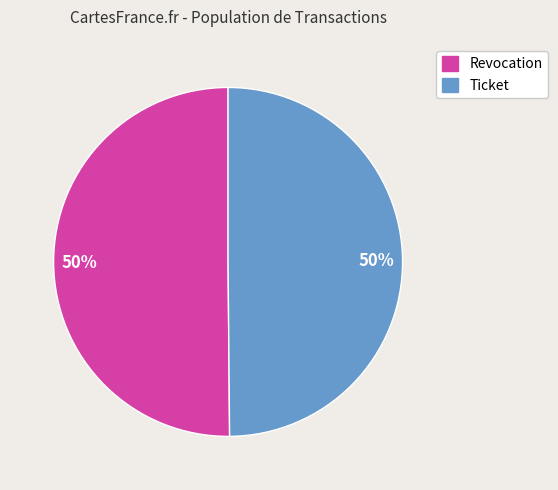

The Ticket slice represents 39% of the pie. True or false?

False